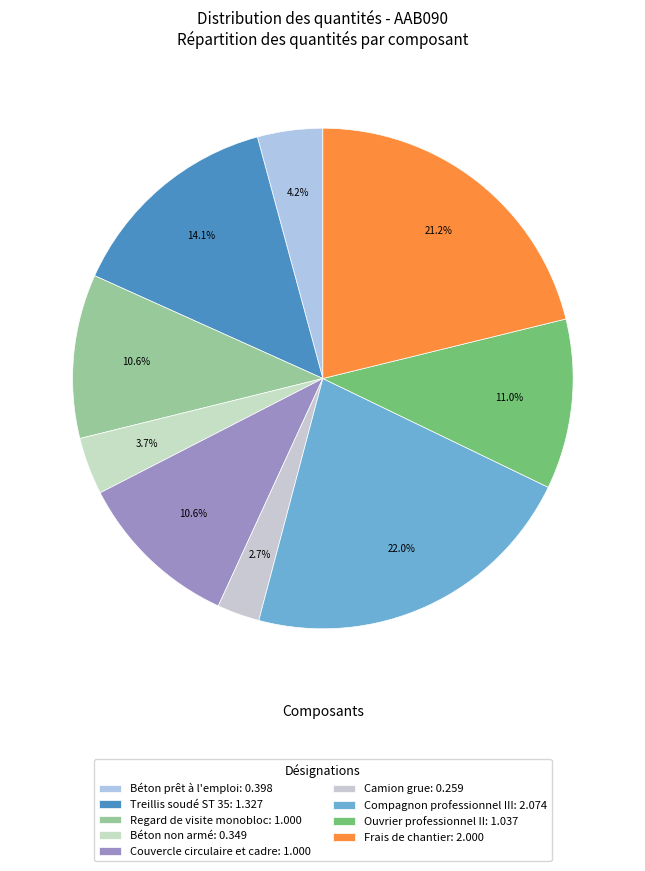

Approximately how many times larger is the value at Compagnon professionnel III compared to Frais de chantier?

1.0